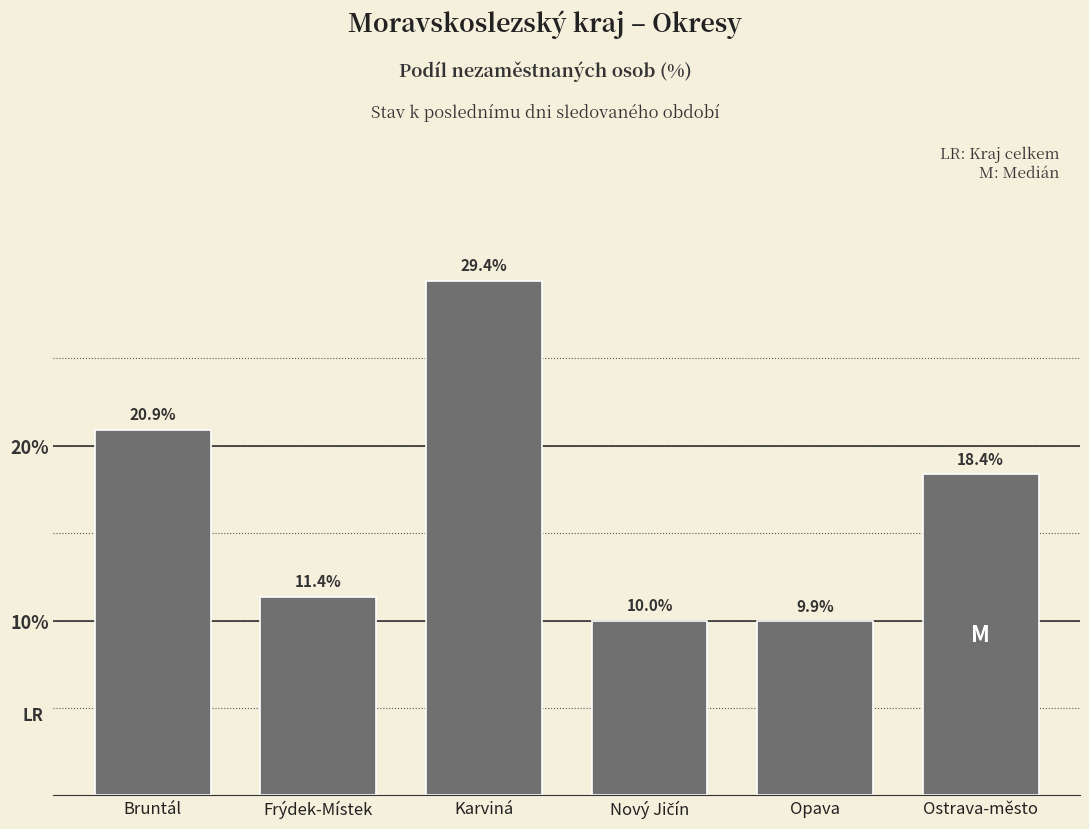

Reading left to right, extract all data points from this chart.

20.9	11.4	29.4	10.0	9.9	18.4